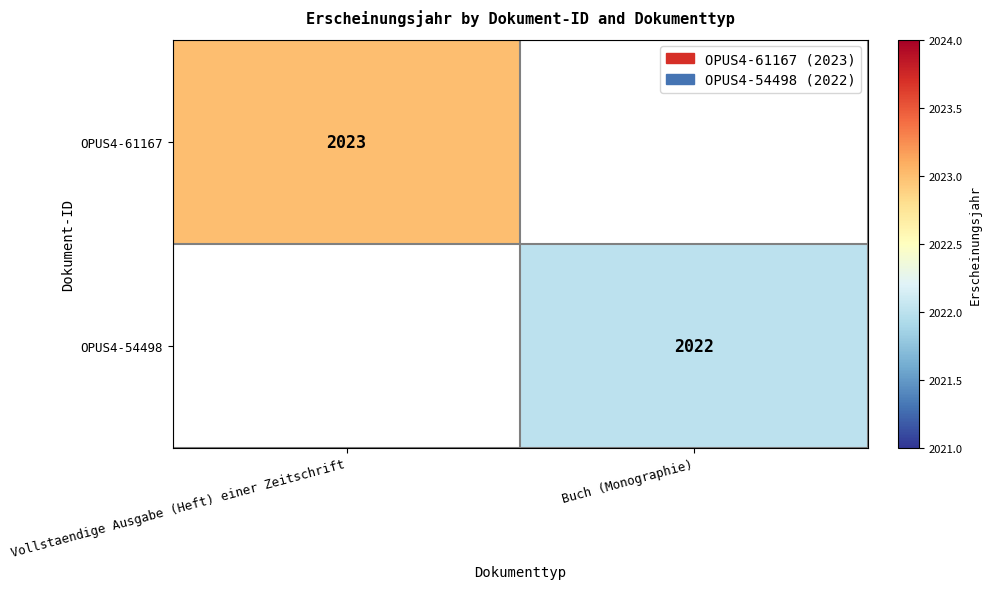

Is it true that OPUS4-61167 equals 3390 at Vollstaendige Ausgabe (Heft) einer Zeitschrift?

False